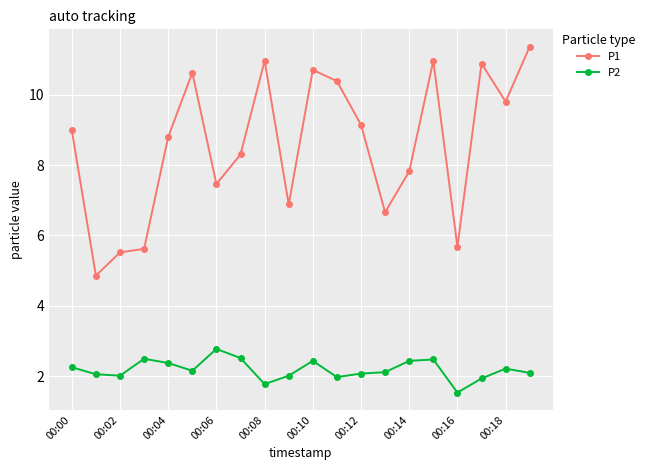

What is the smallest value displayed?

1.5